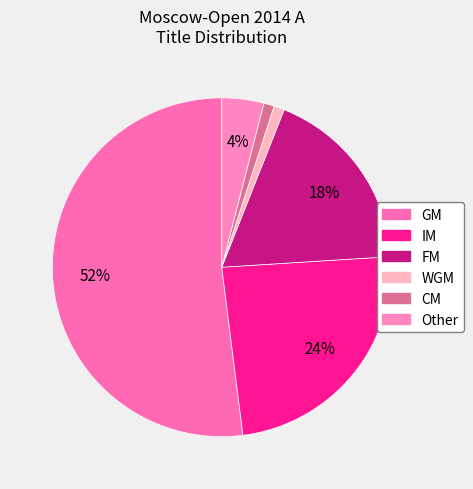

Count the number of slices in the pie.

6